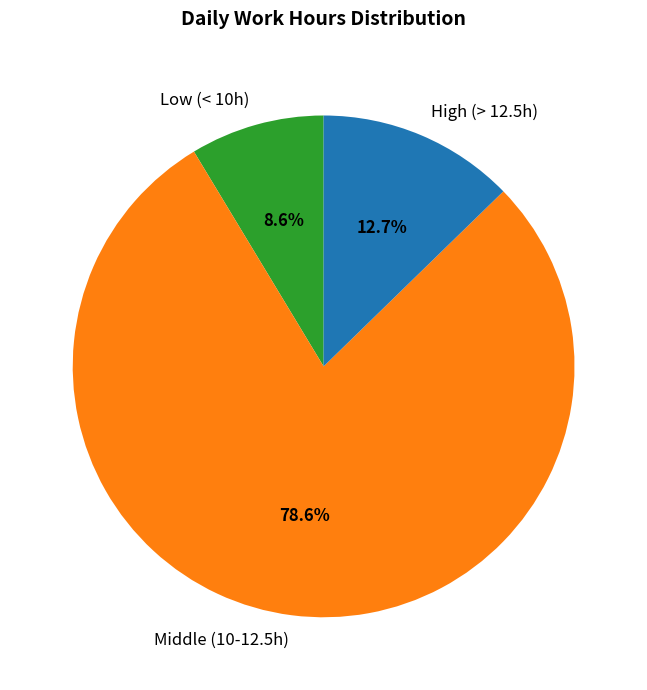

Rank the categories by value from lowest to highest.

Low (< 10h), High (> 12.5h), Middle (10-12.5h)